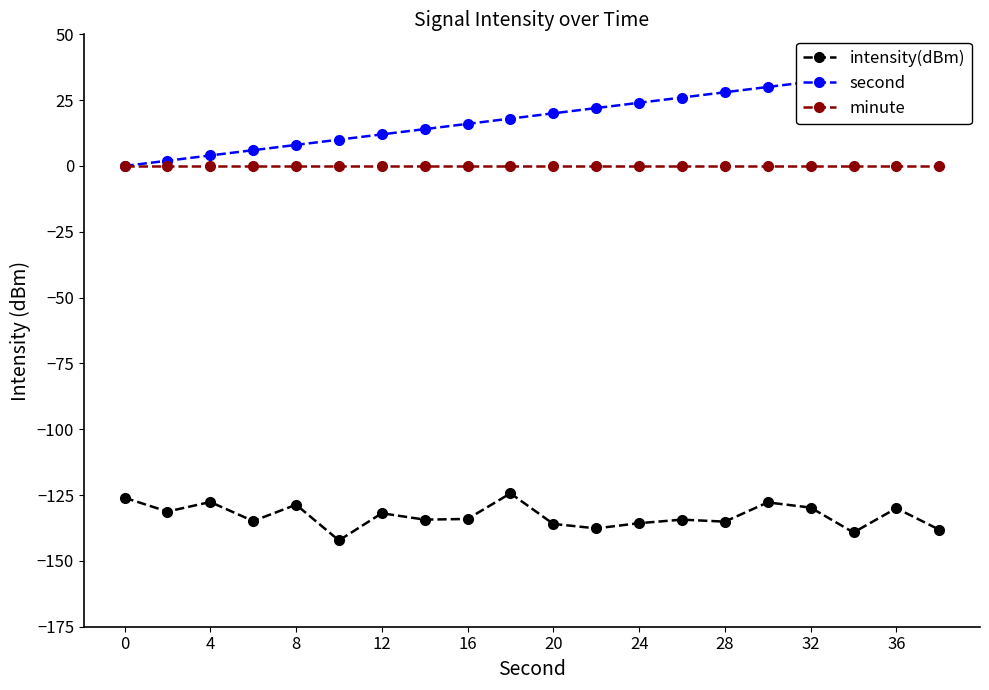

Is it true that intensity(dBm) equals -135.1 at 28?

True